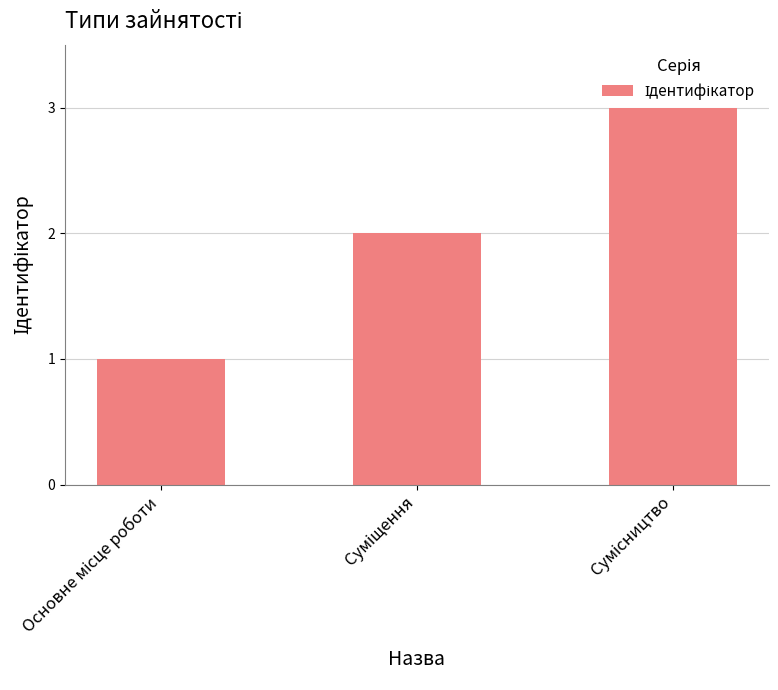

Reading right to left, what are all the values shown in this chart?

3	2	1